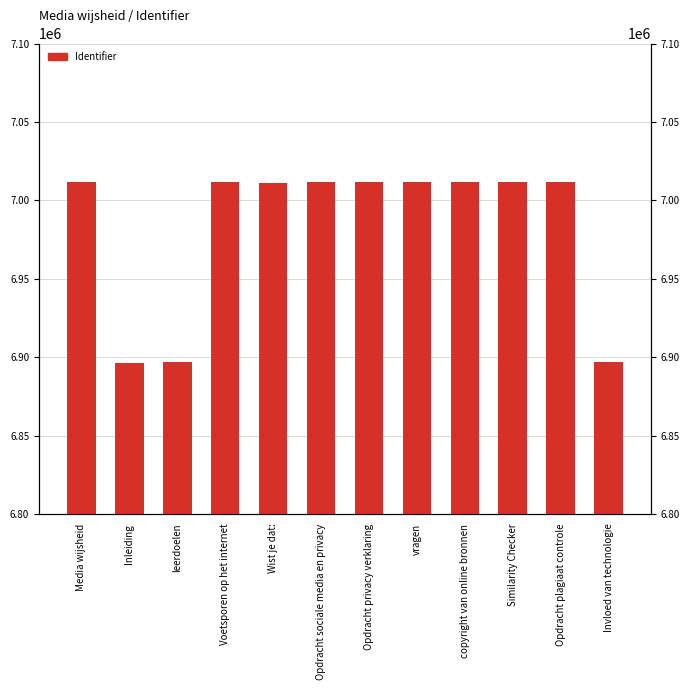

What is the average value?

6982876